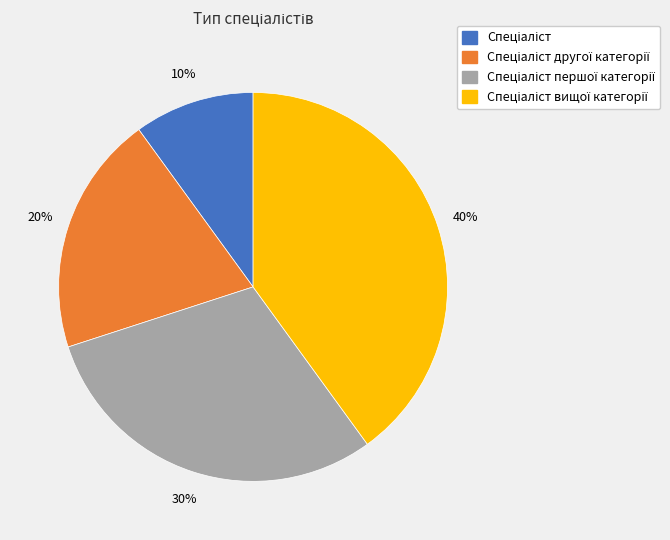

To the nearest percent, what is the average slice percentage?

25%